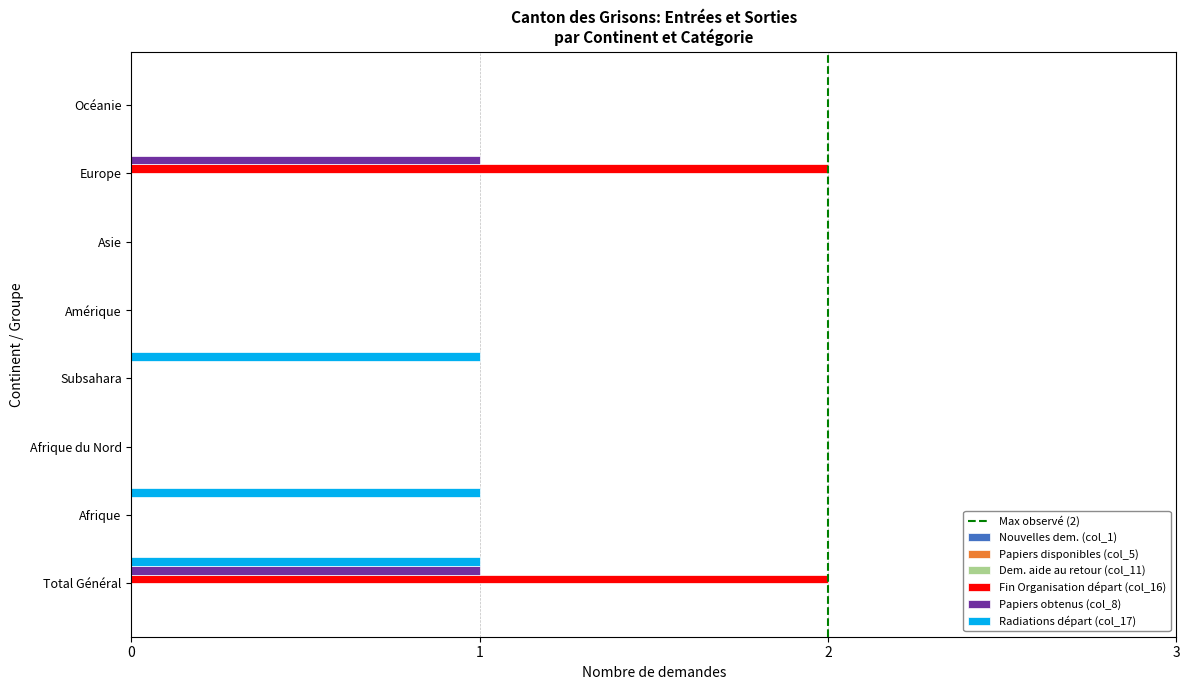

What is the sum of all Radiations départ (col_17) values?

3